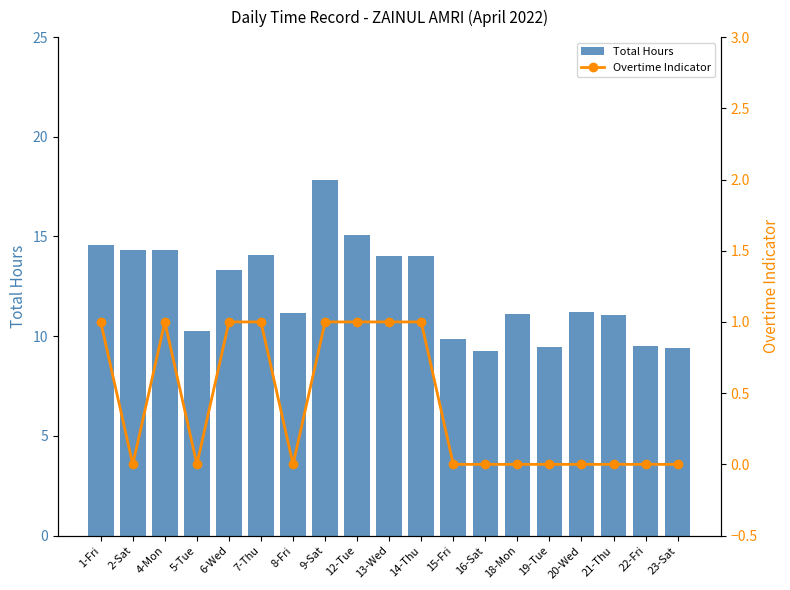

The Total Hours series shows 17.8 at 9-Sat. True or false?

True